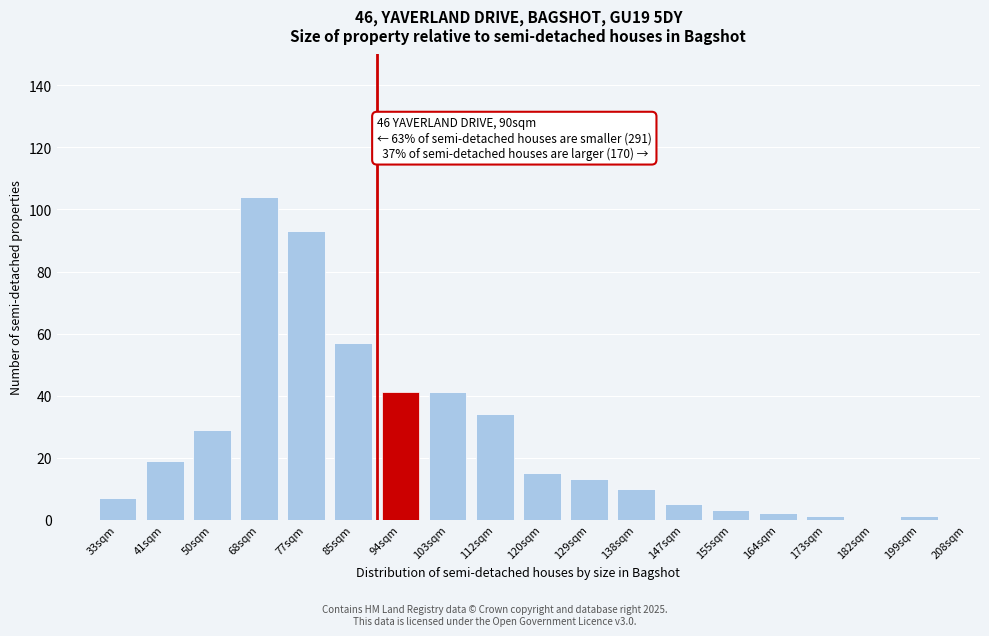

Reading right to left, what are all the values shown in this chart?

199sqm=1	182sqm=0	173sqm=1	164sqm=2	155sqm=3	147sqm=5	138sqm=10	129sqm=13	120sqm=15	112sqm=34	103sqm=41	94sqm=41	85sqm=57	77sqm=93	68sqm=104	50sqm=29	41sqm=19	33sqm=7